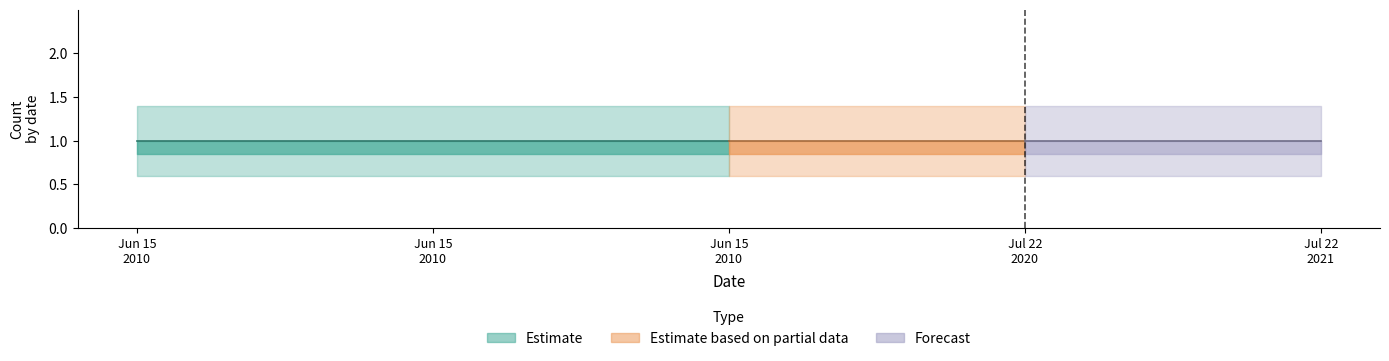

List the labels in order of Count_upper value, largest first.

2010-06-15, 2010-06-15, 2010-06-15, 2020-07-22, 2021-07-22